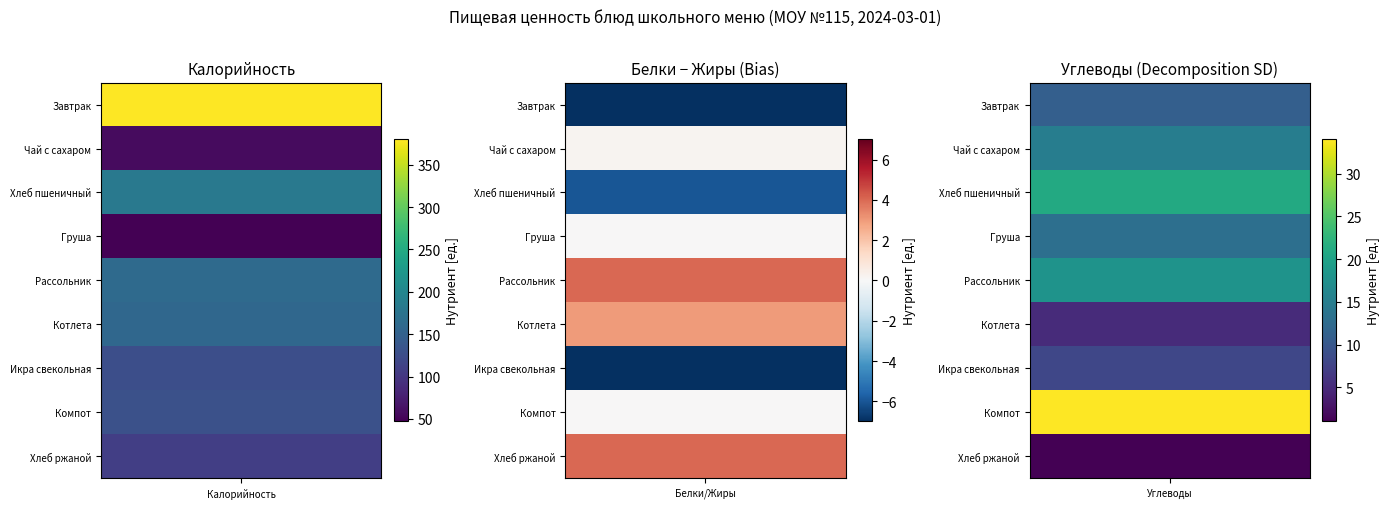

Rank the series at Калорийность from highest to lowest value.

Завтрак, Хлеб пшеничный, Рассольник, Котлета, Компот, Икра свекольная, Хлеб ржаной, Чай с сахаром, Груша